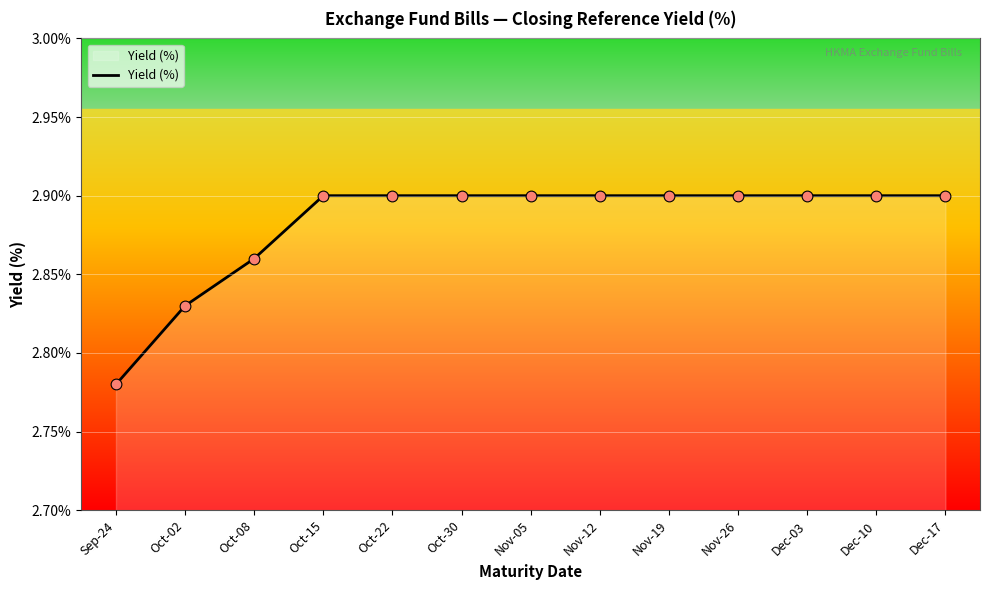

Approximately how many times larger is the value at Nov-19 compared to Oct-08?

1.0